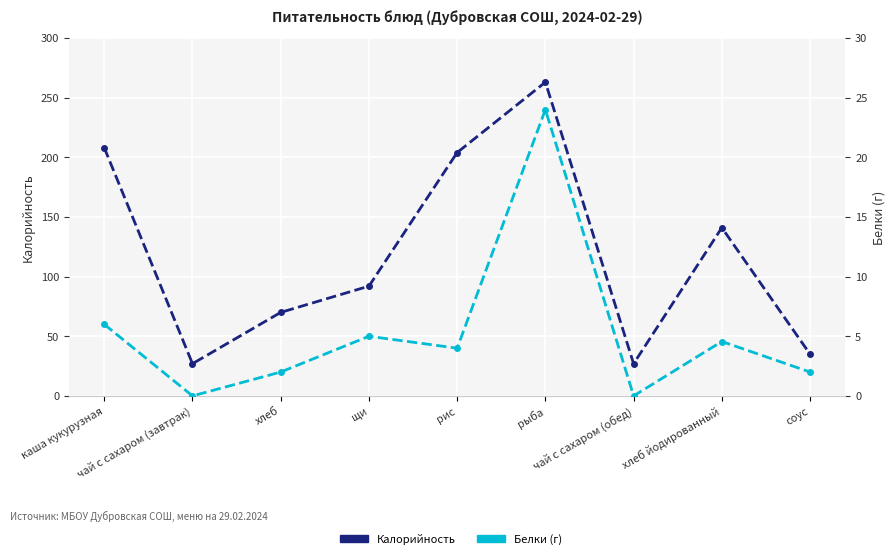

Which series has the widest spread of values?

Калорийность